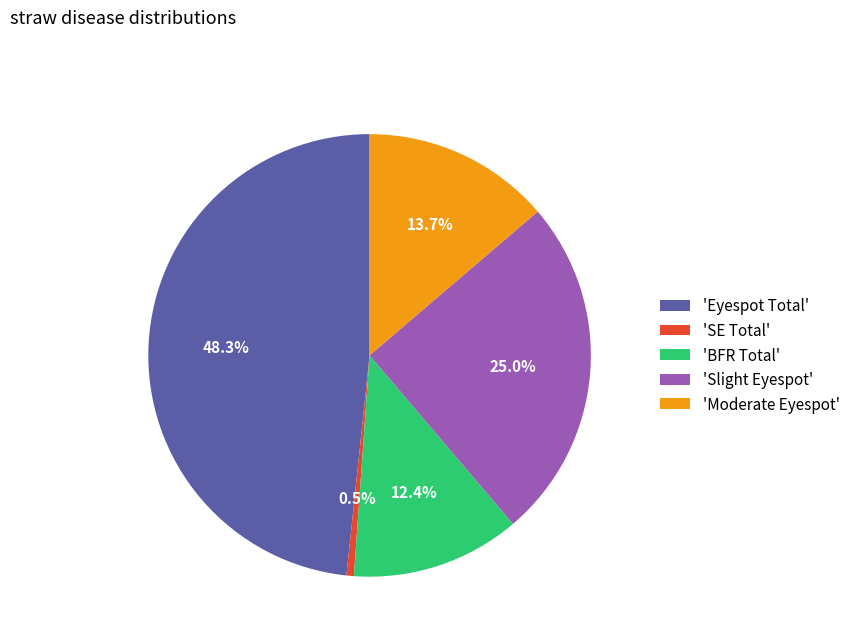

Is there a majority slice in this chart?

No